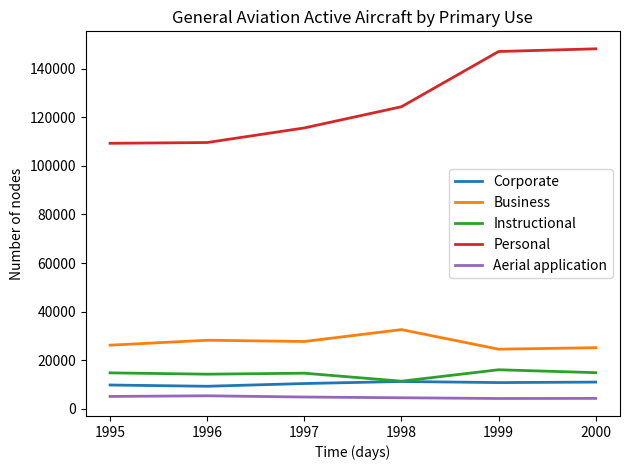

List the series in order of their peak value, highest first.

Personal, Business, Instructional, Corporate, Aerial application